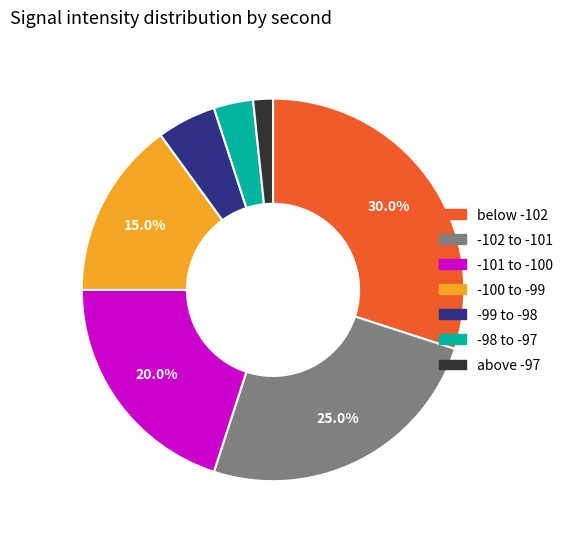

Is there any slice that represents more than half of the pie?

No